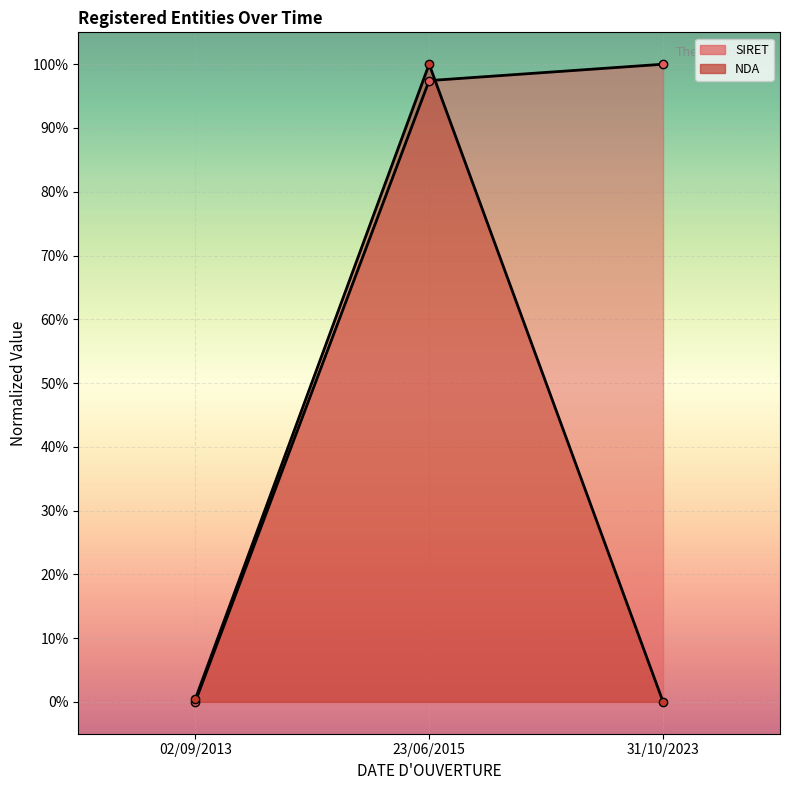

Which has a higher value, 23/06/2015 or 31/10/2023?

31/10/2023